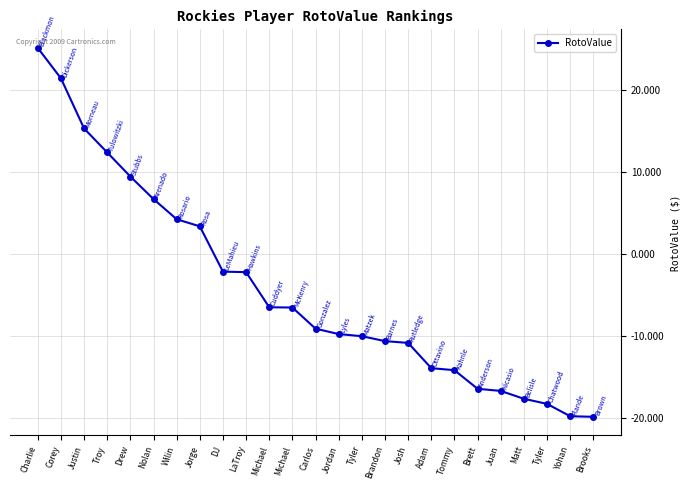

How many values exceed -9?

12